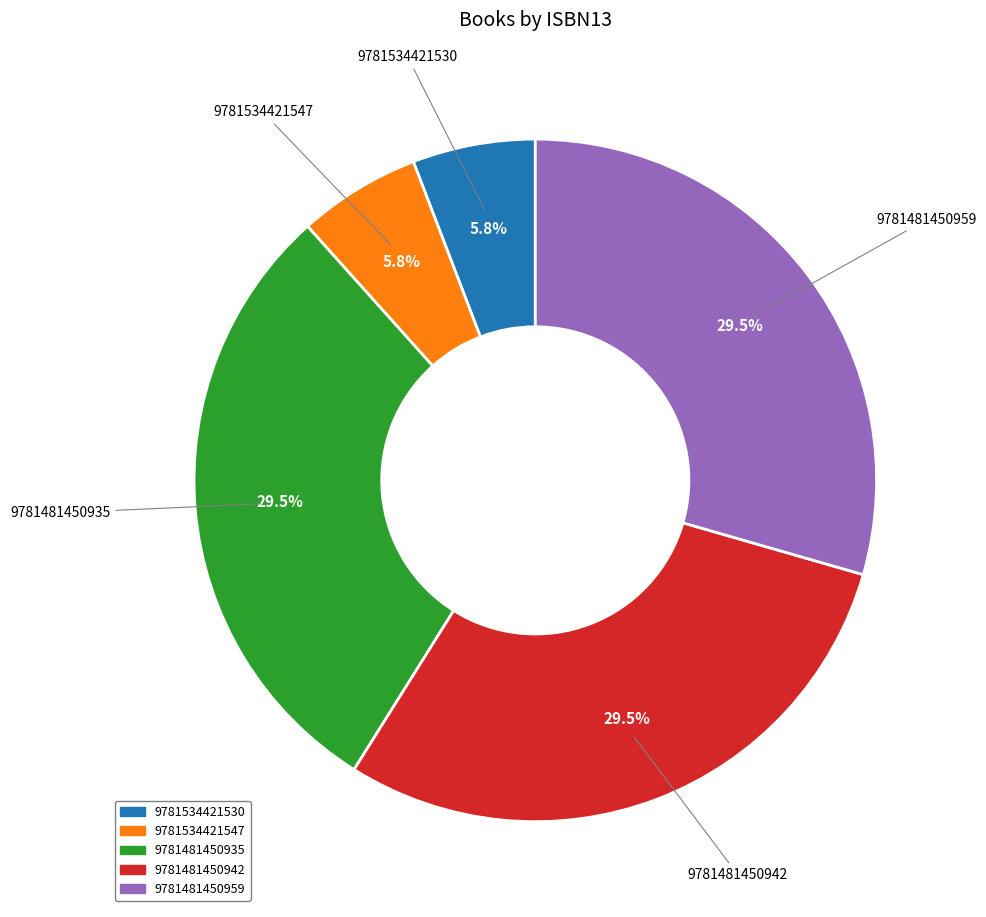

Is 9781481450935 the majority of the pie?

No